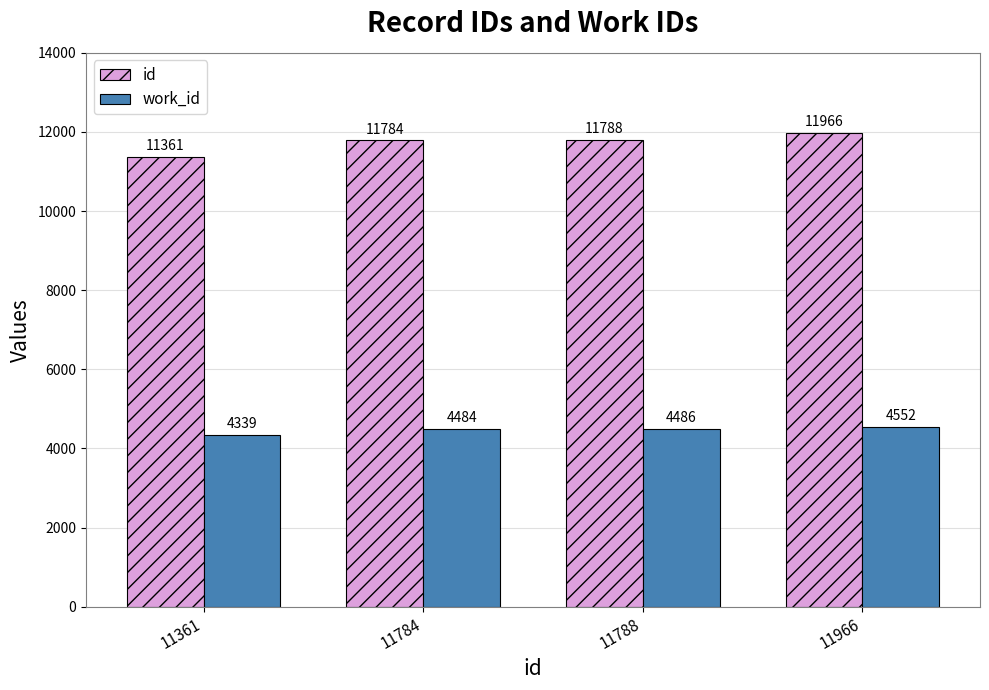

How many bars are there in each group?

2